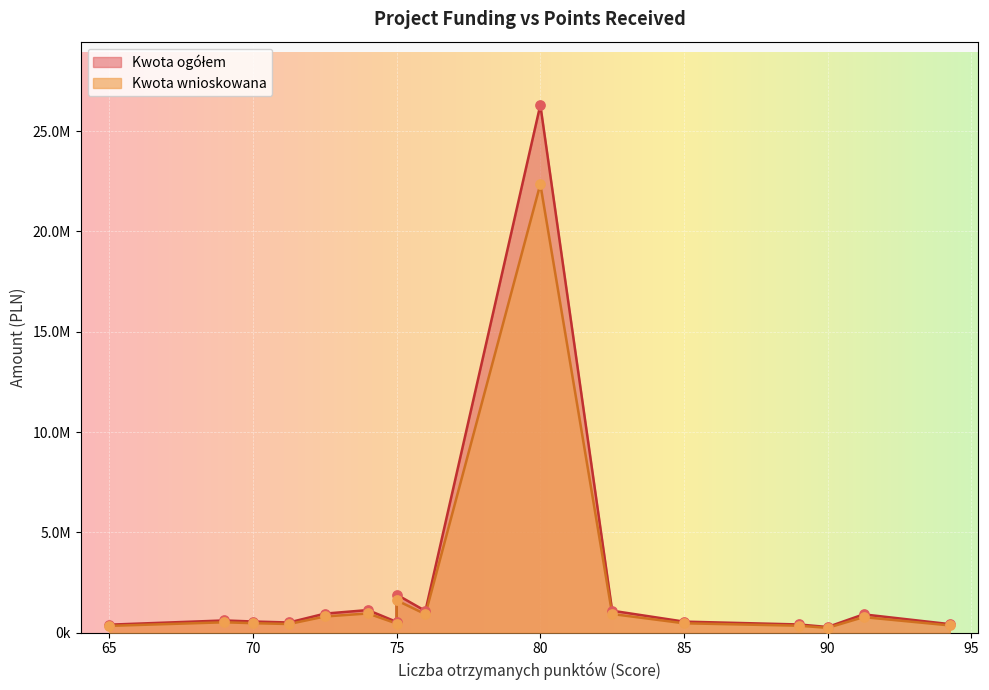

Which series has the largest Y range (max minus min)?

Kwota ogółem